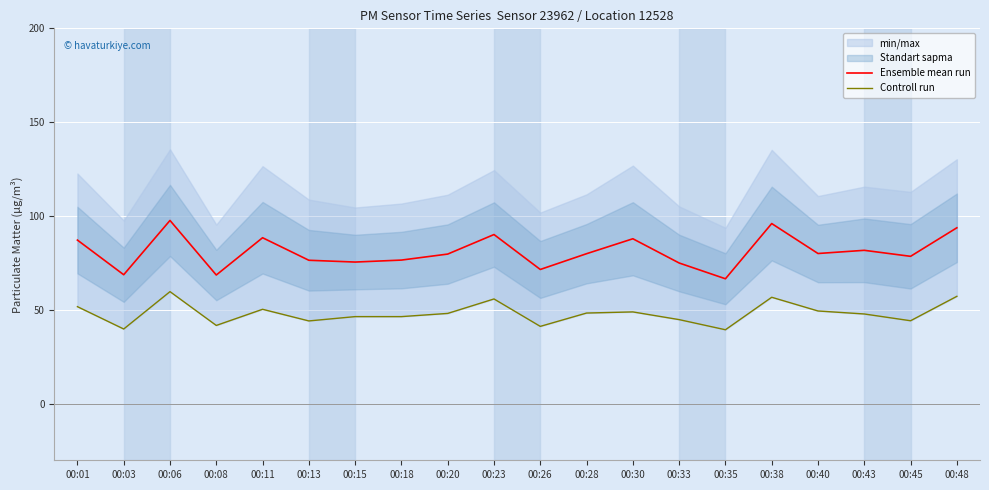

At which category does Ensemble mean run reach its first local peak?

00:06